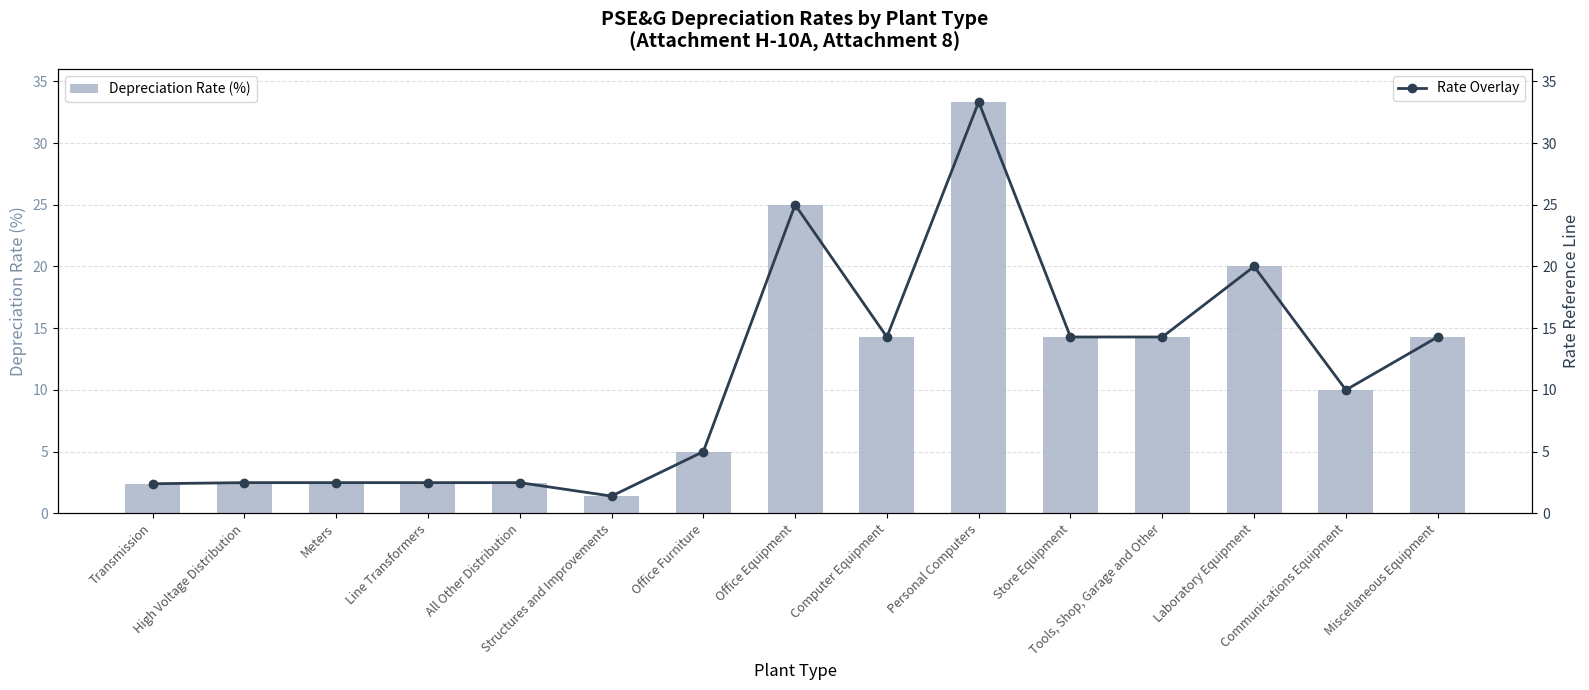

What position from the left is Miscellaneous Equipment?

15